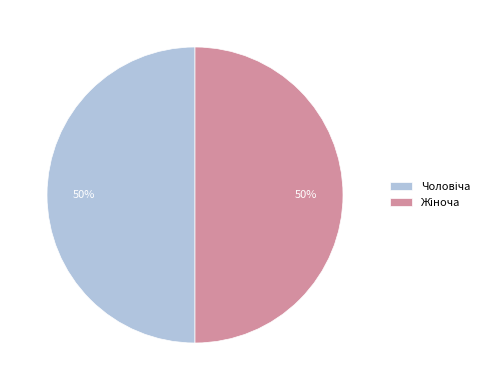

How many segments does this pie chart have?

2